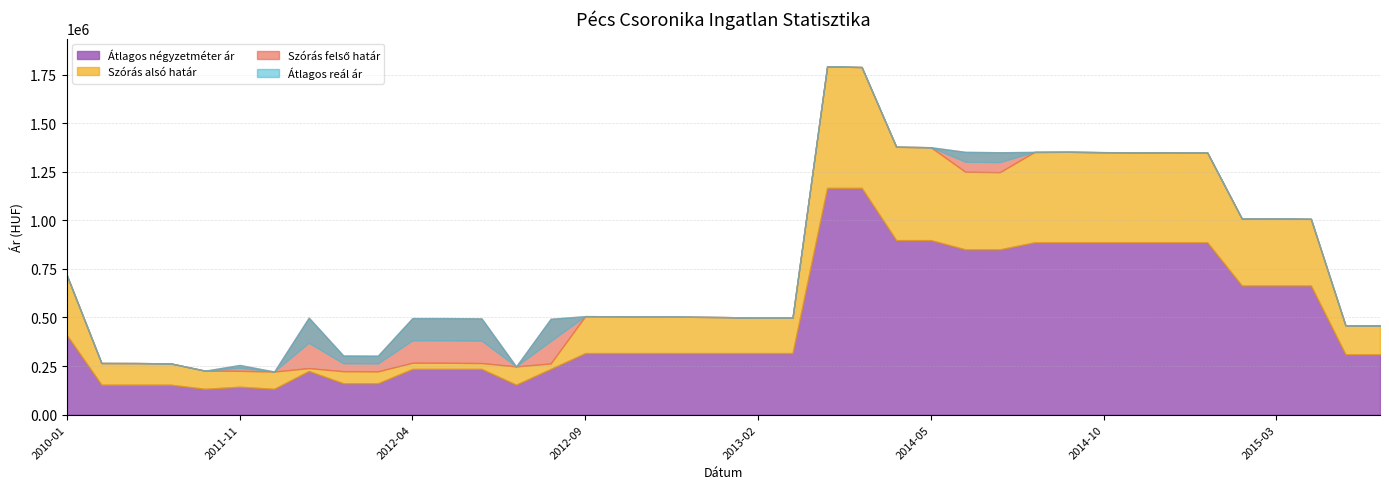

Reading left to right, list all the values displayed in this chart.

Átlagos négyzetméter ár: 409335	154225	154225	154225	133000	143612	133000	224833	161500	161500	235445	235445	235445	154225	235445	316666	316666	316666	316666	316666	316666	316666	1166666	1166666	897959	897959	850475	850475	886666	886666	886666	886666	886666	886666	664444	664444	664444	310526	310526
Szórás alsó határ: 716926	265824	265522	263877	226223	225560	221935	239519	223675	222826	267208	267004	265582	248281	263468	506832	506166	504705	503647	502070	499722	498815	1791739	1788574	1378368	1375934	1249697	1247734	1351810	1352489	1350454	1349777	1350115	1349101	1009211	1008958	1007447	459921	459473
Szórás felső határ: 716926	265824	265522	263877	226223	255576	221935	499261	304285	303436	496934	496730	495308	248281	493194	506832	506166	504705	503647	502070	499722	498815	1791739	1788574	1378368	1375934	1352059	1350096	1351810	1352489	1350454	1349777	1350115	1349101	1009211	1008958	1007447	459921	459473
Átlagos reál ár: 716926	265824	265522	263877	226223	240568	221935	369390	263980	263131	382071	381867	380445	248281	378331	506832	506166	504705	503647	502070	499722	498815	1791739	1788574	1378368	1375934	1300878	1298915	1351810	1352489	1350454	1349777	1350115	1349101	1009211	1008958	1007447	459921	459473